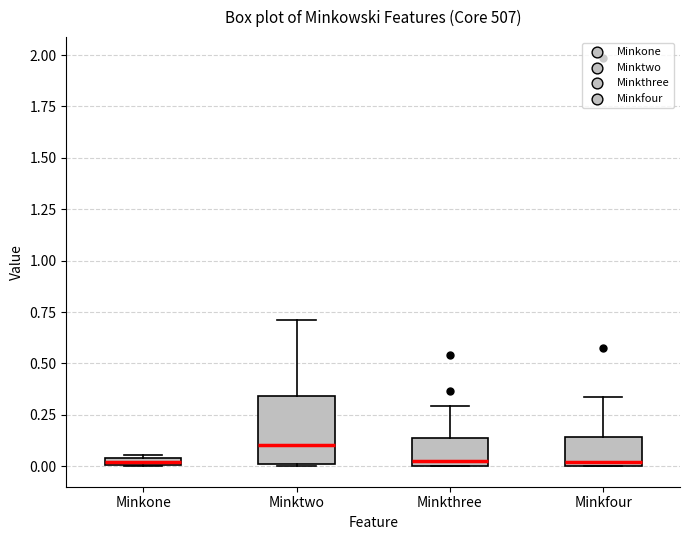

Where is the upper edge of the box for Minkfour on the y-axis? The values are not printed on the chart, so give them approximately, as read against the axis.

0.15